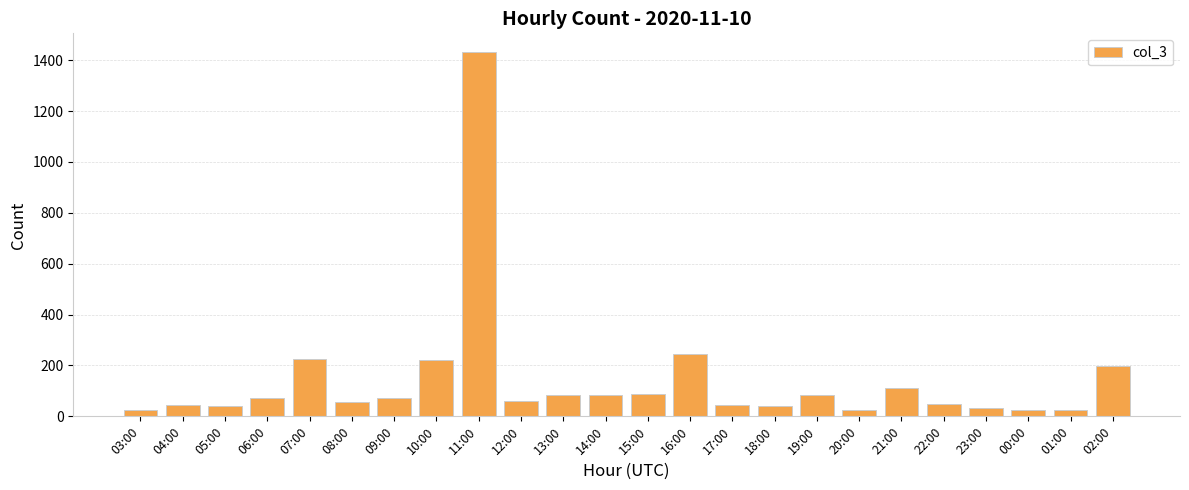

What is the label of the 22nd bar from the right?

05:00